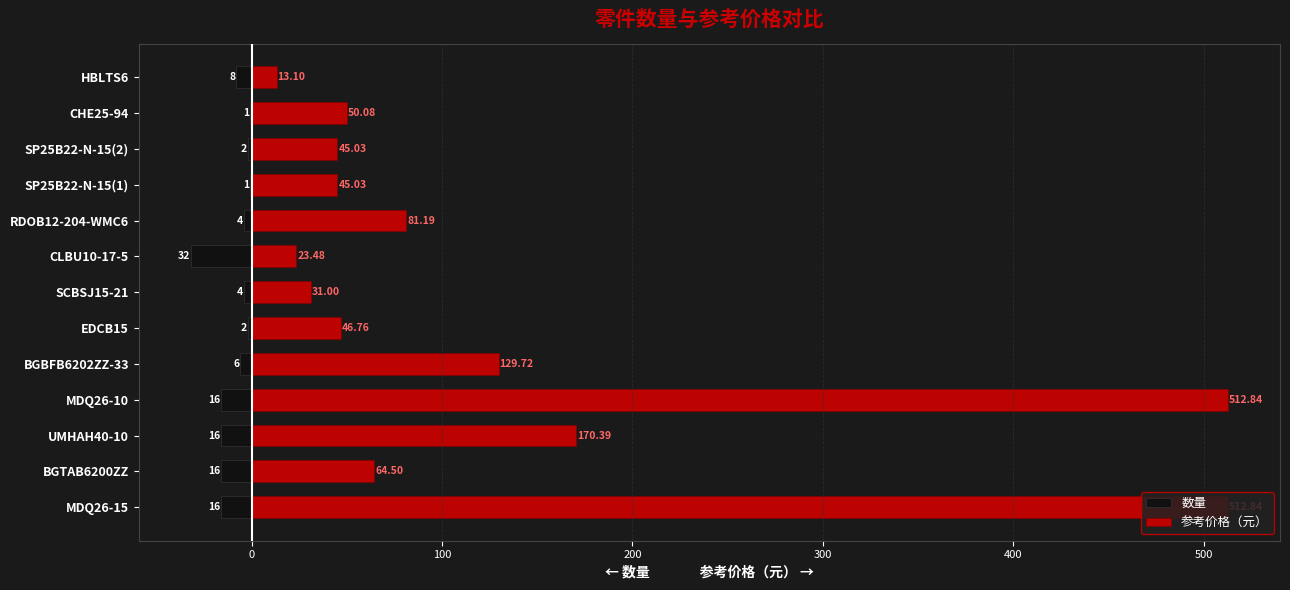

True or false: 数量 has a value of -1.7 at BGBFB6202ZZ-33.

False